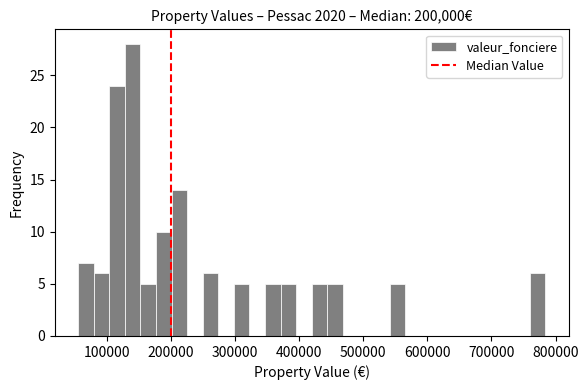

Around what value on the x-axis is the tallest bar? Give the approximate position of its centre, as read against the axis.

140000